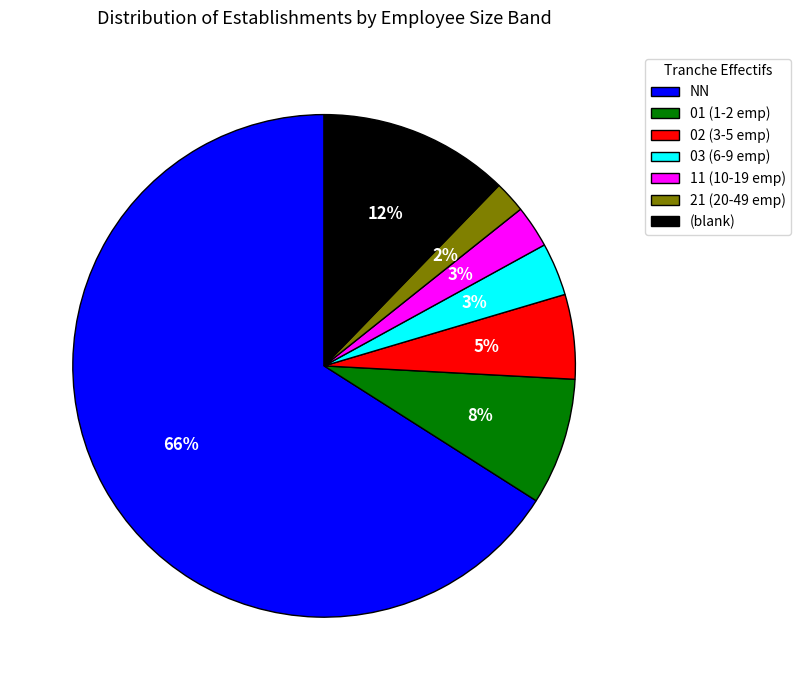

To the nearest percent, what is the average slice percentage?

14%